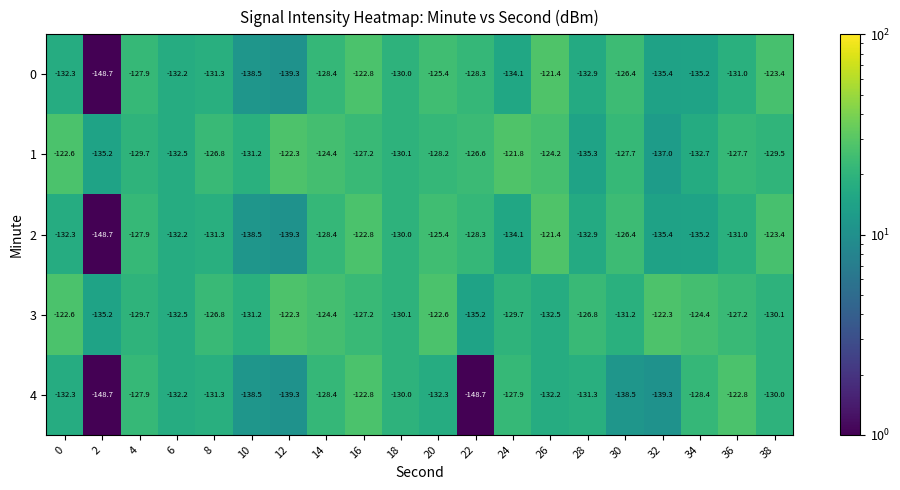

What is the sum of the 2 values at 16 and 14?

-251.2